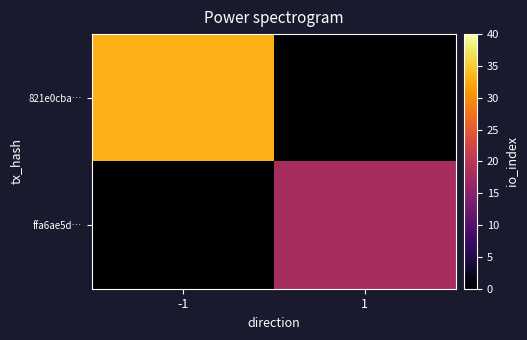

Reading left to right, what are all the values shown in this chart?

821e0cba…: -1=33	1=0
ffa6ae5d…: -1=0	1=18